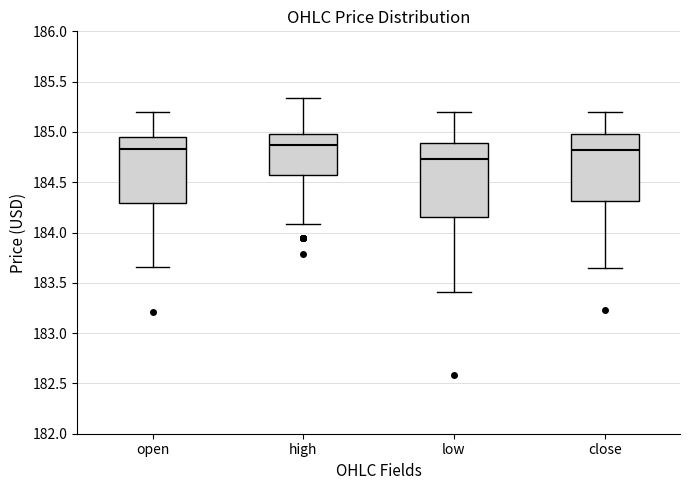

Comparing the boxes themselves (not the whiskers), which one is the tallest?

low